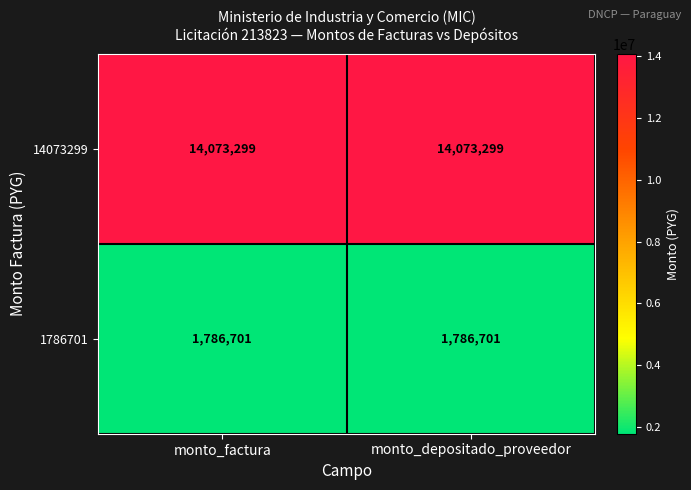

What is the sum of all 14073299 values?

28146598